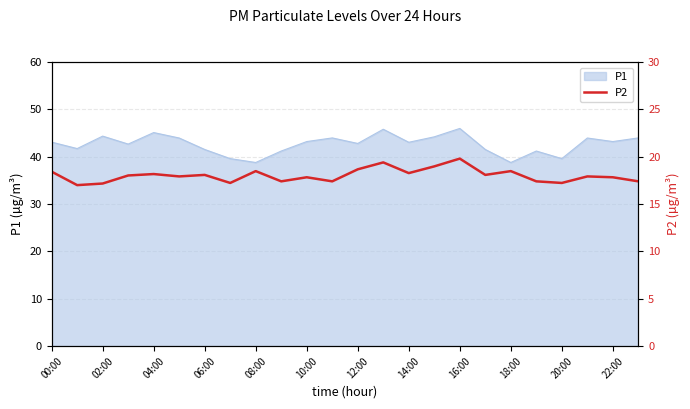

What is the lowest value of the P1 series?

38.8